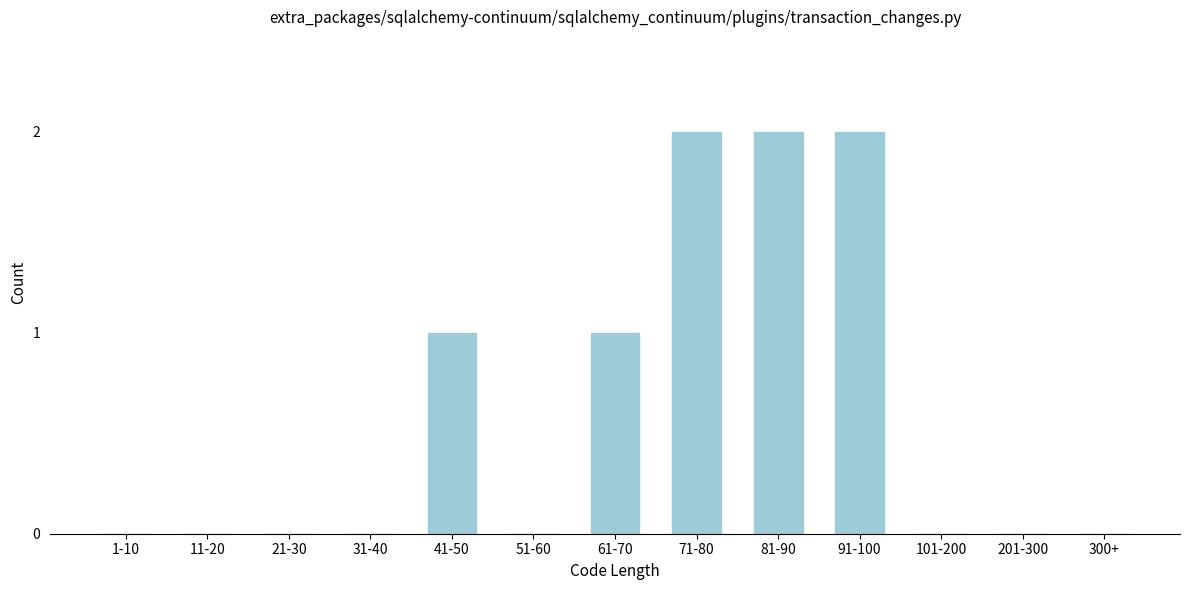

Reading left to right, extract all data points from this chart.

1-10=0	11-20=0	21-30=0	31-40=0	41-50=1	51-60=0	61-70=1	71-80=2	81-90=2	91-100=2	101-200=0	201-300=0	300+=0